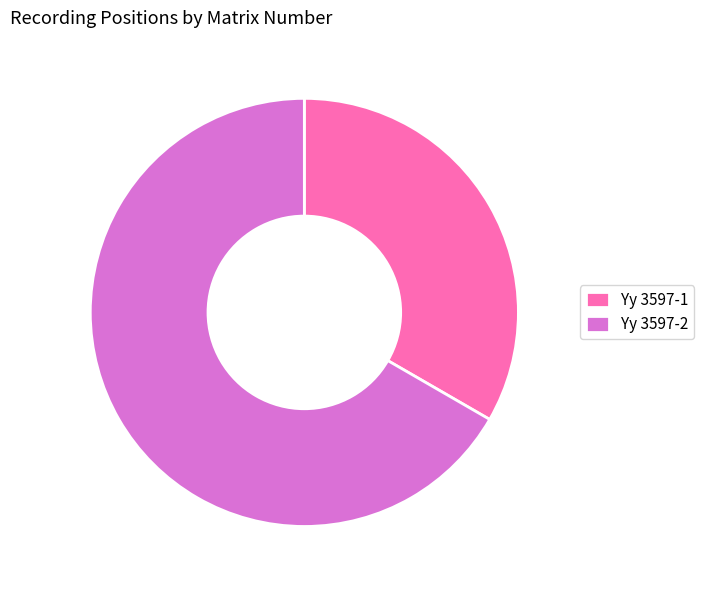

How many slices are in this pie chart?

2